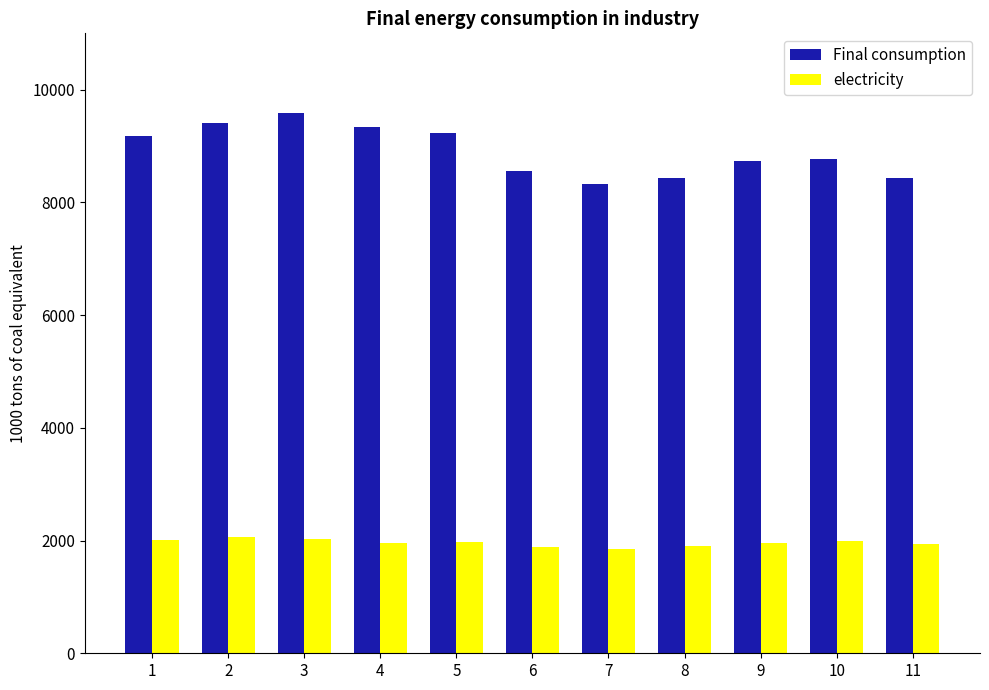

At 9, list the series in order from smallest to largest.

electricity, Final consumption